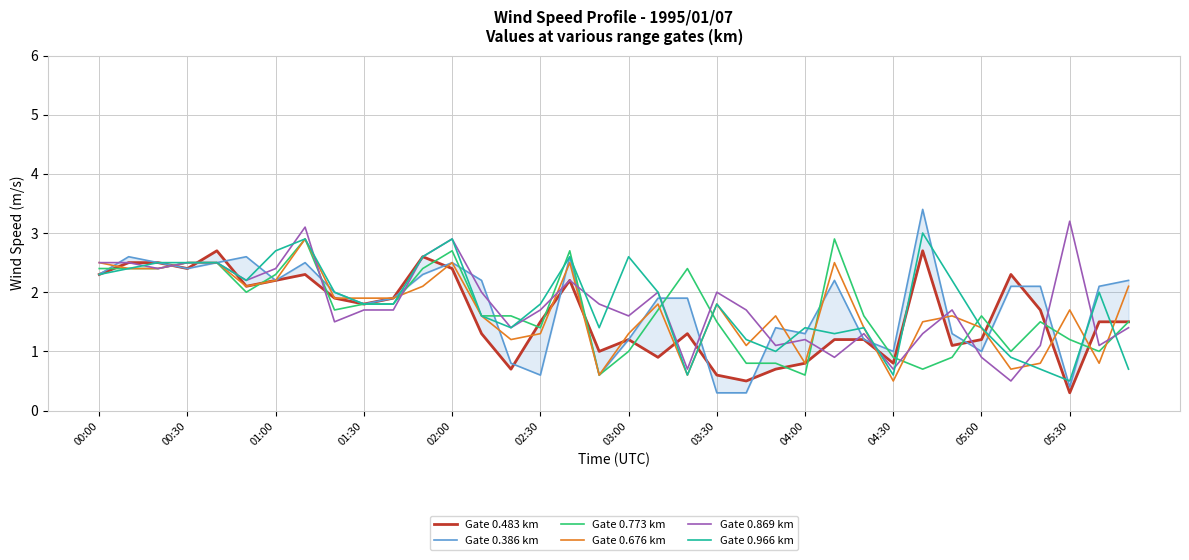

In Gate 0.966 km, how many points are higher than both neighbors (excluding endpoints)?

9